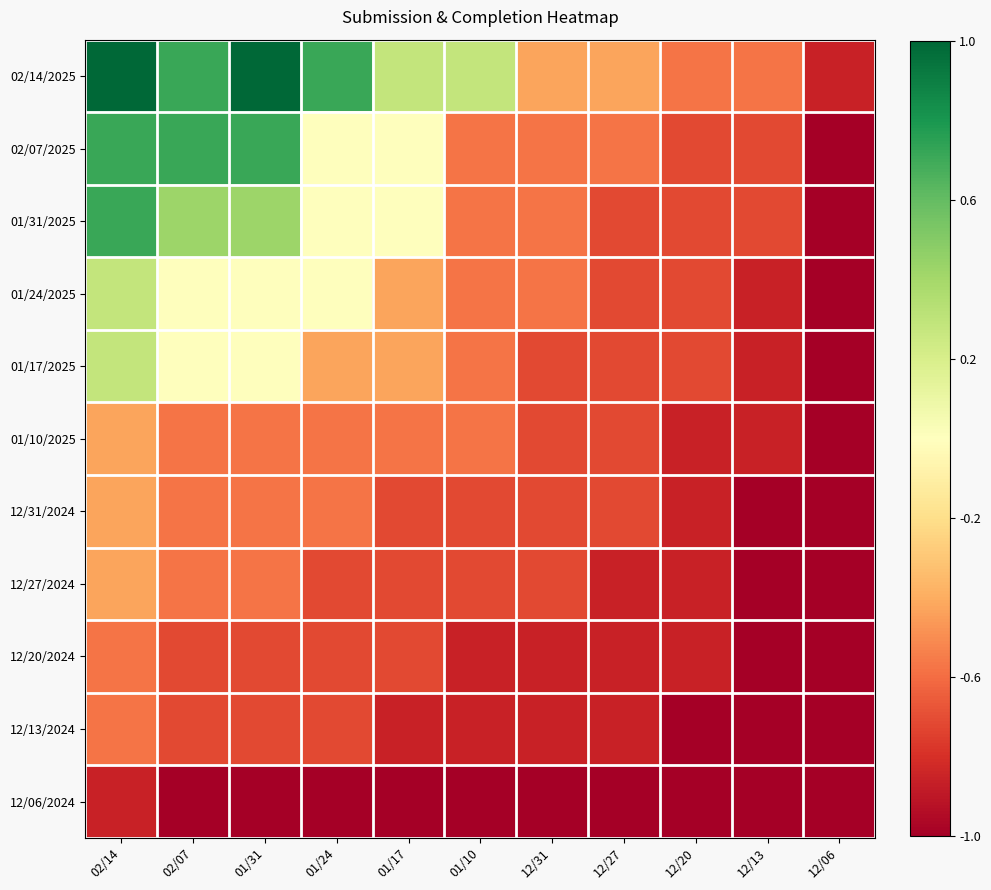

Reading left to right, transcribe all the data shown in this chart.

02/14/2025: 02/14=1.0	02/07=0.7	01/31=1.0	01/24=0.7	01/17=0.3	01/10=0.3	12/31=-0.4	12/27=-0.4	12/20=-0.6	12/13=-0.6	12/06=-0.9
02/07/2025: 02/14=0.7	02/07=0.7	01/31=0.7	01/24=0.0	01/17=0.0	01/10=-0.6	12/31=-0.6	12/27=-0.6	12/20=-0.7	12/13=-0.7	12/06=-1.0
01/31/2025: 02/14=0.7	02/07=0.4	01/31=0.4	01/24=0.0	01/17=0.0	01/10=-0.6	12/31=-0.6	12/27=-0.7	12/20=-0.7	12/13=-0.7	12/06=-1.0
01/24/2025: 02/14=0.3	02/07=0.0	01/31=0.0	01/24=0.0	01/17=-0.4	01/10=-0.6	12/31=-0.6	12/27=-0.7	12/20=-0.7	12/13=-0.9	12/06=-1.0
01/17/2025: 02/14=0.3	02/07=0.0	01/31=0.0	01/24=-0.4	01/17=-0.4	01/10=-0.6	12/31=-0.7	12/27=-0.7	12/20=-0.7	12/13=-0.9	12/06=-1.0
01/10/2025: 02/14=-0.4	02/07=-0.6	01/31=-0.6	01/24=-0.6	01/17=-0.6	01/10=-0.6	12/31=-0.7	12/27=-0.7	12/20=-0.9	12/13=-0.9	12/06=-1.0
12/31/2024: 02/14=-0.4	02/07=-0.6	01/31=-0.6	01/24=-0.6	01/17=-0.7	01/10=-0.7	12/31=-0.7	12/27=-0.7	12/20=-0.9	12/13=-1.0	12/06=-1.0
12/27/2024: 02/14=-0.4	02/07=-0.6	01/31=-0.6	01/24=-0.7	01/17=-0.7	01/10=-0.7	12/31=-0.7	12/27=-0.9	12/20=-0.9	12/13=-1.0	12/06=-1.0
12/20/2024: 02/14=-0.6	02/07=-0.7	01/31=-0.7	01/24=-0.7	01/17=-0.7	01/10=-0.9	12/31=-0.9	12/27=-0.9	12/20=-0.9	12/13=-1.0	12/06=-1.0
12/13/2024: 02/14=-0.6	02/07=-0.7	01/31=-0.7	01/24=-0.7	01/17=-0.9	01/10=-0.9	12/31=-0.9	12/27=-0.9	12/20=-1.0	12/13=-1.0	12/06=-1.0
12/06/2024: 02/14=-0.9	02/07=-1.0	01/31=-1.0	01/24=-1.0	01/17=-1.0	01/10=-1.0	12/31=-1.0	12/27=-1.0	12/20=-1.0	12/13=-1.0	12/06=-1.0